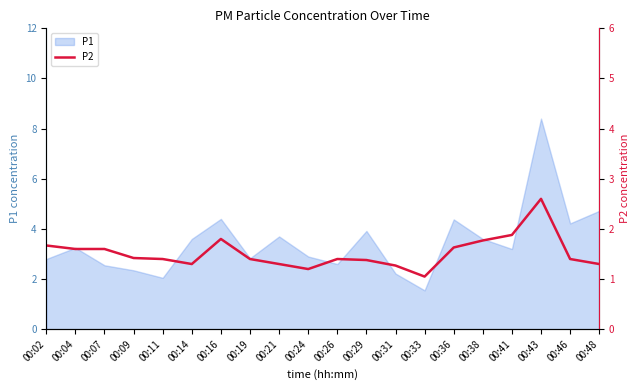

Does the chart have visible grid lines?

No